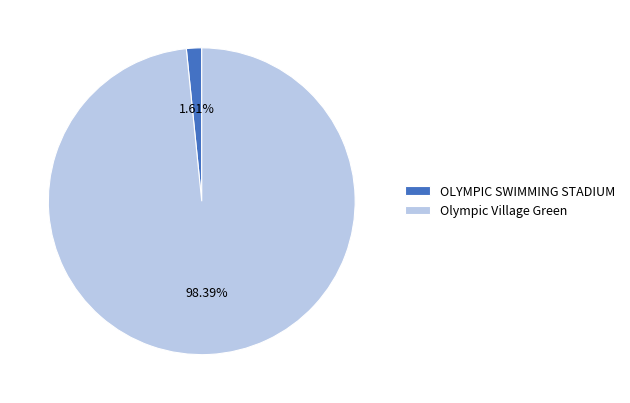

True or false: Olympic Village Green accounts for 92% of the total.

False